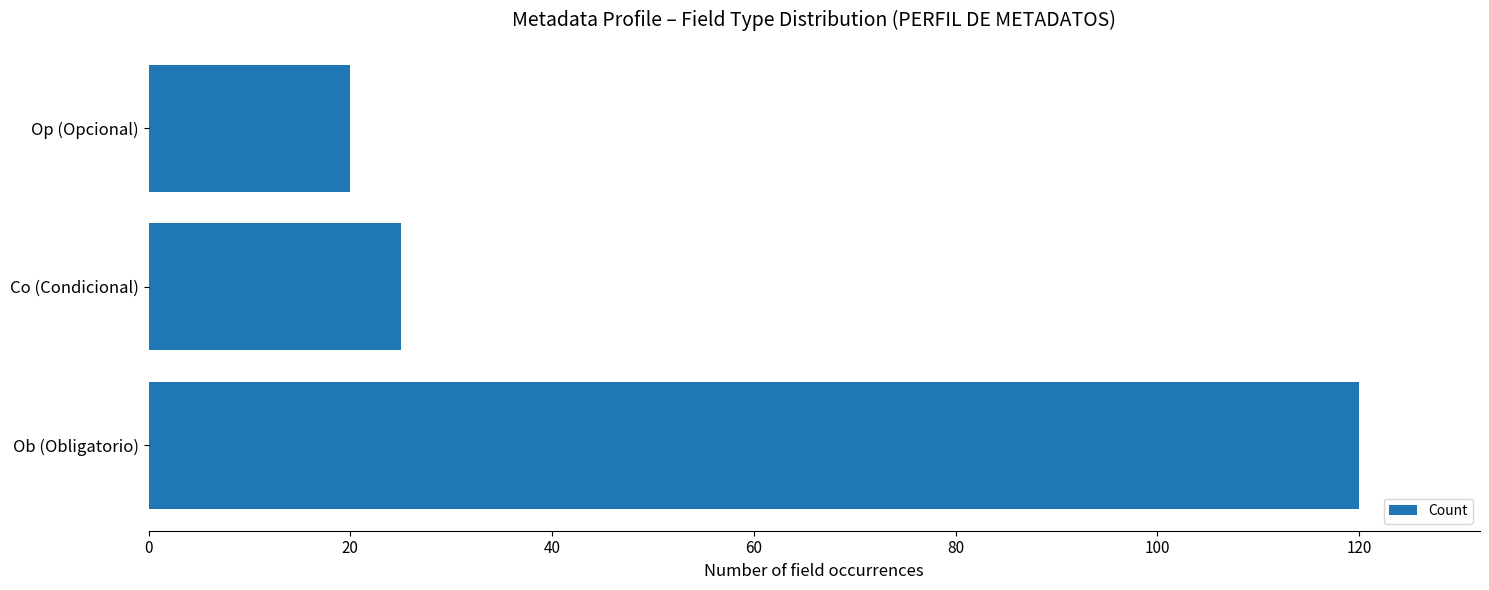

How many bars are there in total?

3